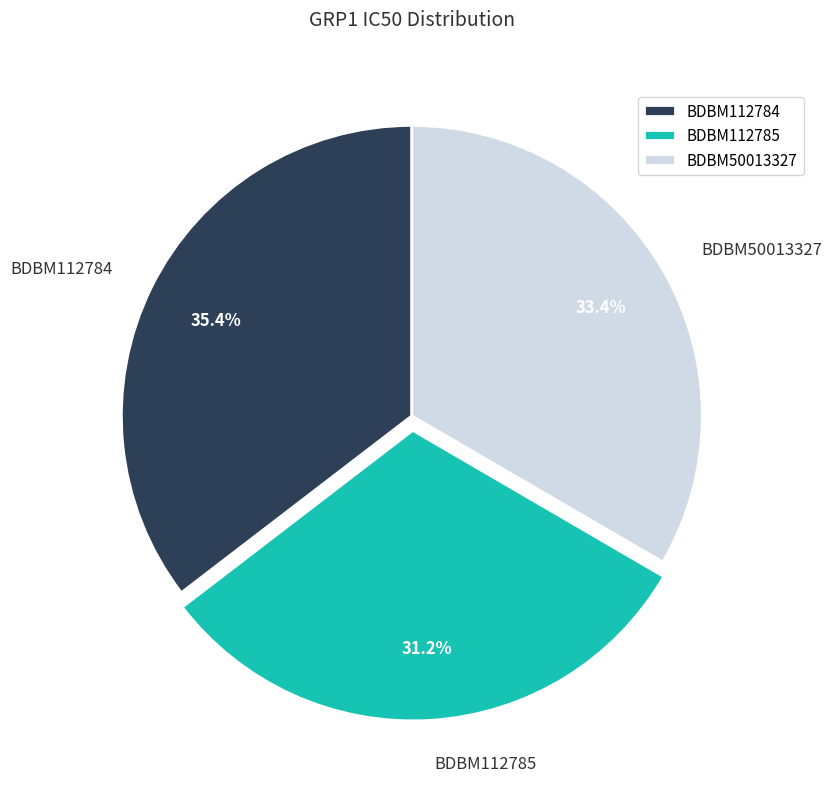

To the nearest percent, what percentage of the pie is BDBM112785?

31%